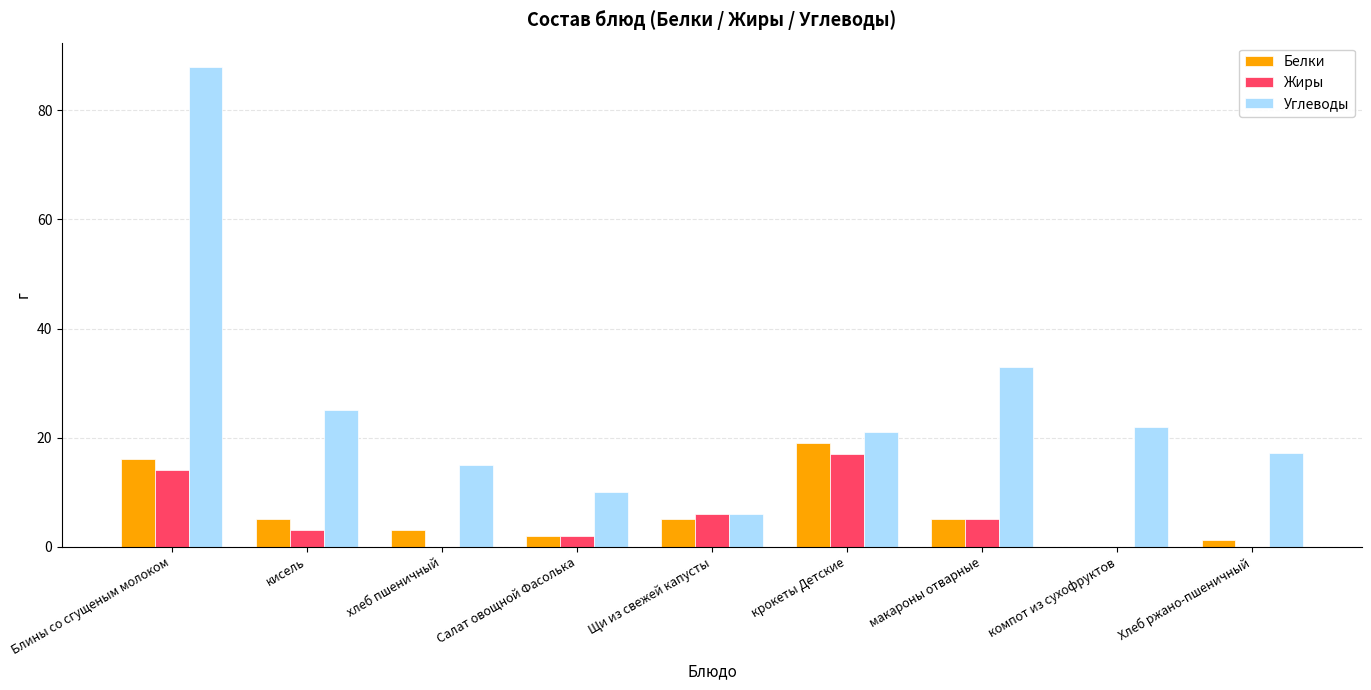

What is the difference between the Углеводы values at хлеб пшеничный and крокеты Детские?

6.0